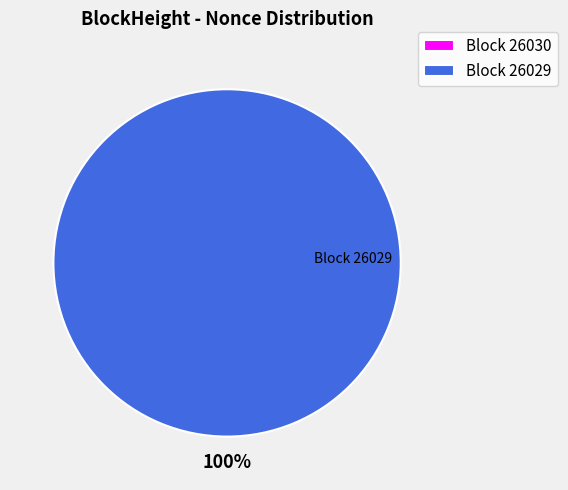

Which category has the smallest portion of the pie?

26030